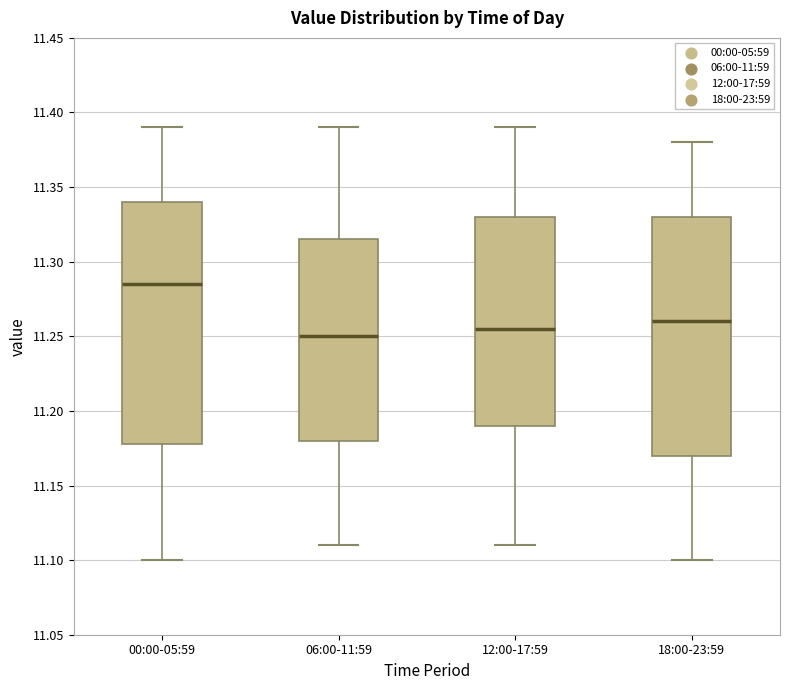

Reading left to right, read every box against the y-axis: the position of its median line, the range the box covers, and the ends of its whiskers. The values are not printed on the chart, so give them approximately, as read against the axis.

00:00-05:59: median 11.285, box 11.180 to 11.340, whiskers 11.100 to 11.390
06:00-11:59: median 11.250, box 11.180 to 11.315, whiskers 11.110 to 11.390
12:00-17:59: median 11.255, box 11.190 to 11.330, whiskers 11.110 to 11.390
18:00-23:59: median 11.260, box 11.170 to 11.330, whiskers 11.100 to 11.380